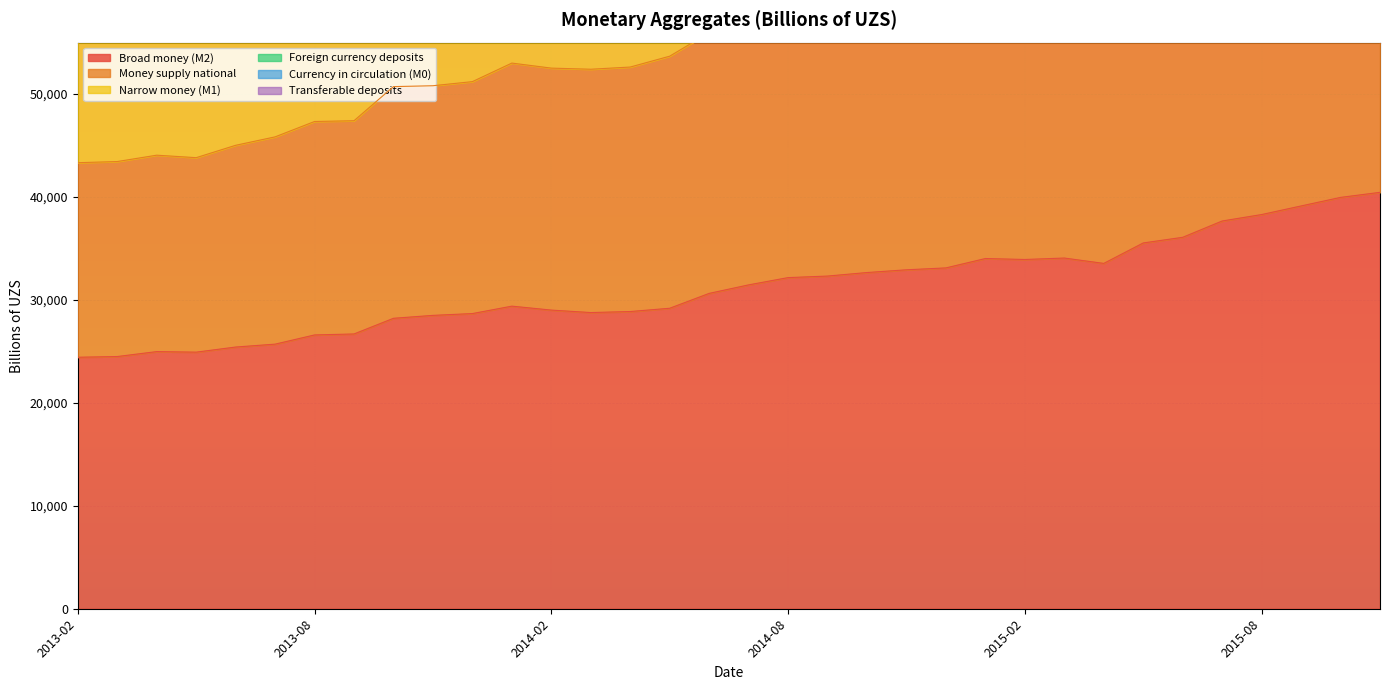

In Transferable deposits, how many points are lower than both neighbors (excluding endpoints)?

5